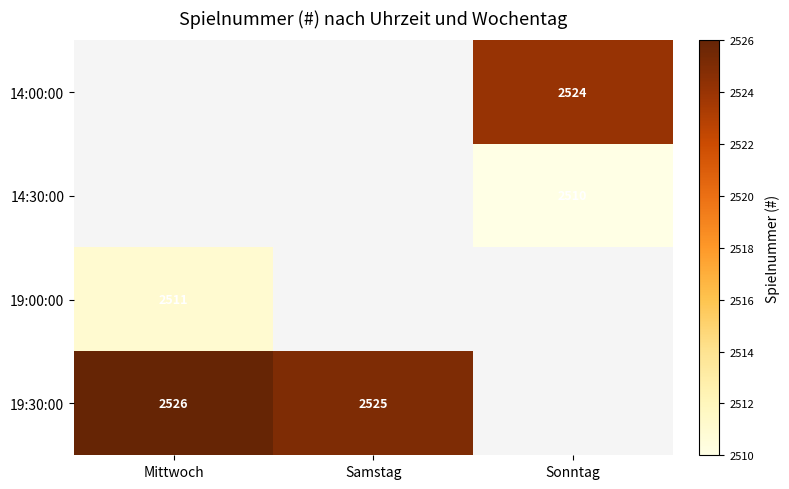

True or false: 14:00:00 has a value of 2524 at Sonntag.

True